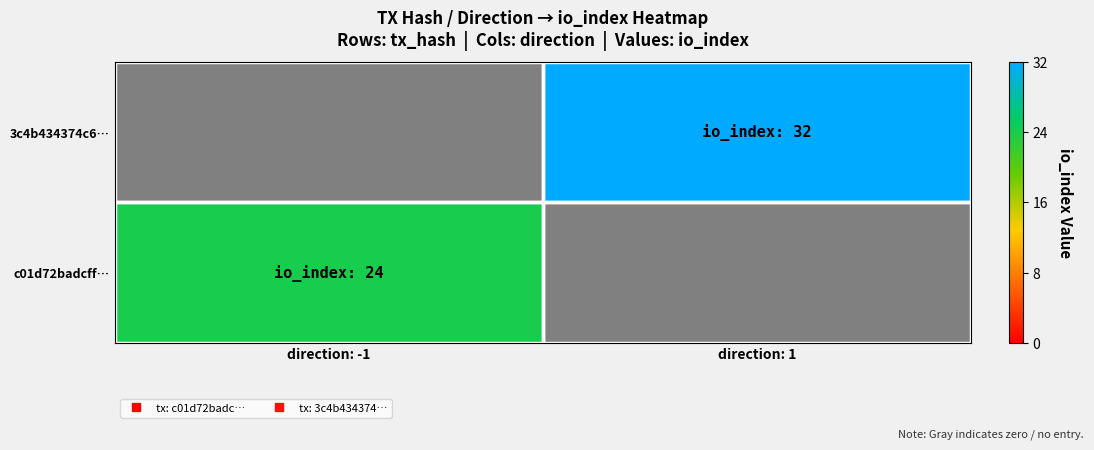

Reading right to left, list all the values displayed in this chart.

c01d72badcff…: direction: 1=0	direction: -1=24
3c4b434374c6…: direction: 1=32	direction: -1=0